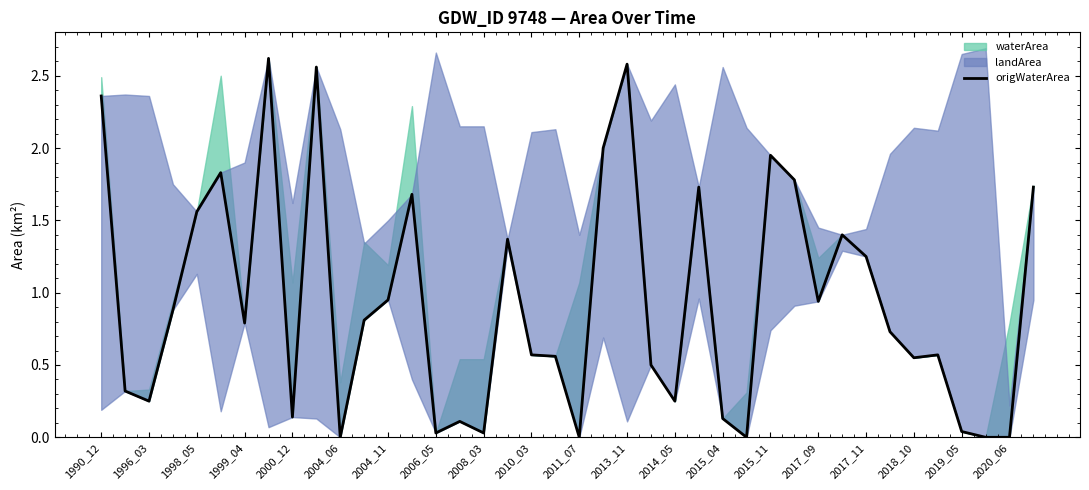

What position from the left is 2013_11?

12